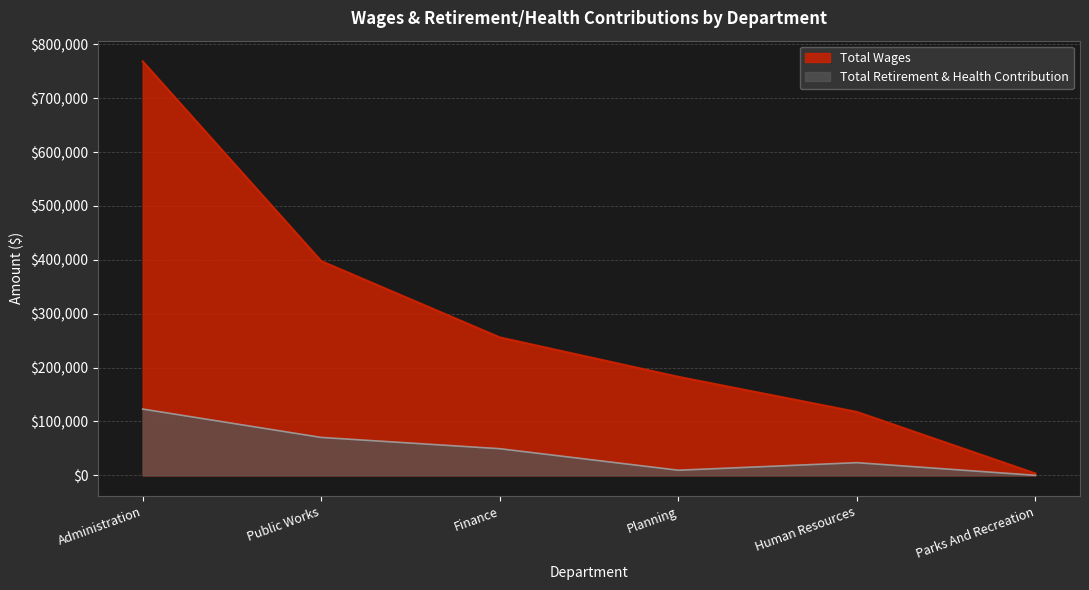

Reading left to right, transcribe all the data shown in this chart.

Total Wages: 768571	397755	256110	182954	117781	3461
Total Retirement & Health Contribution: 123054	70344	49422	9456	23494	0